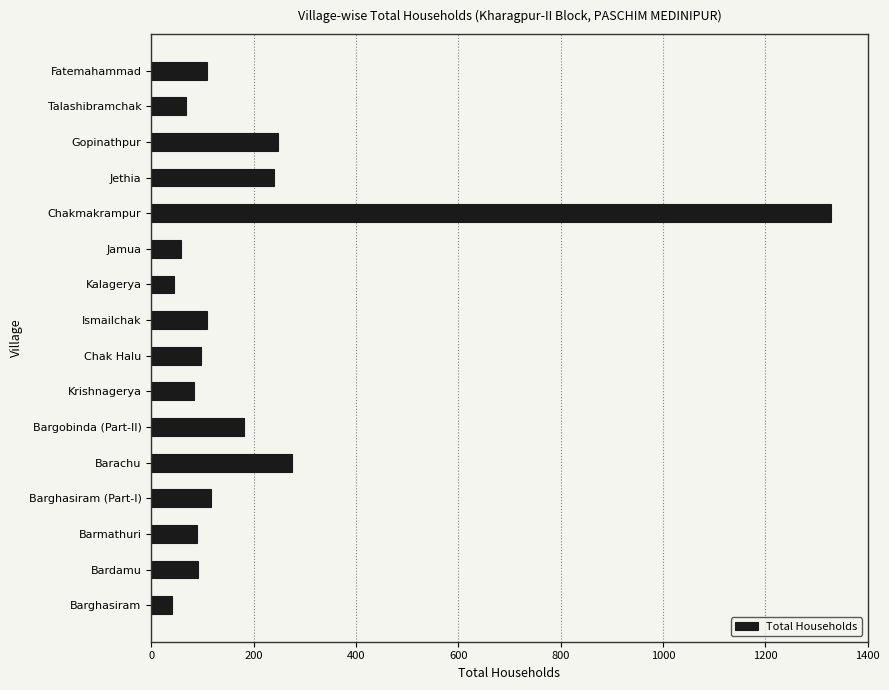

What is the approximate value at Talashibramchak?

69